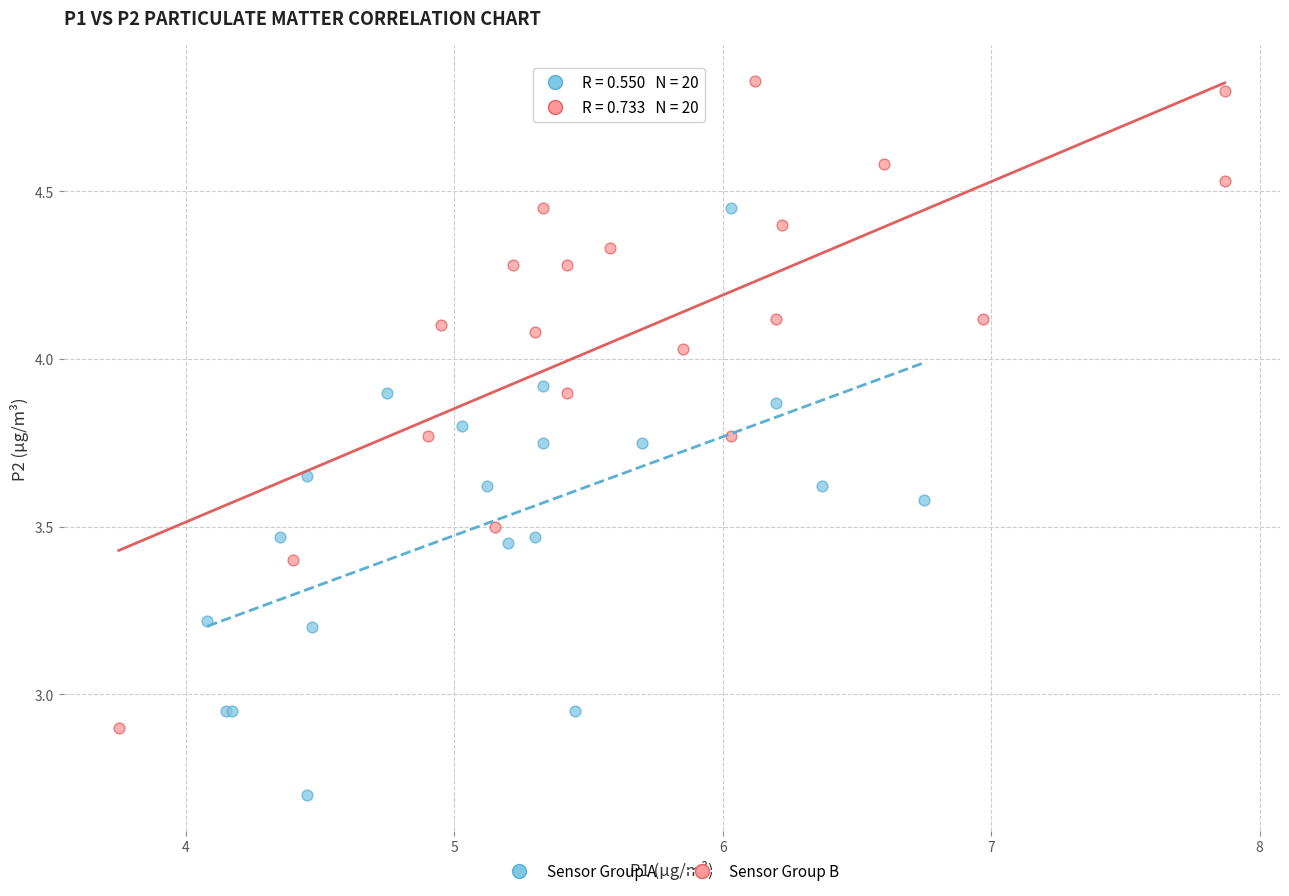

Which series has the largest Y range (max minus min)?

Sensor Group B